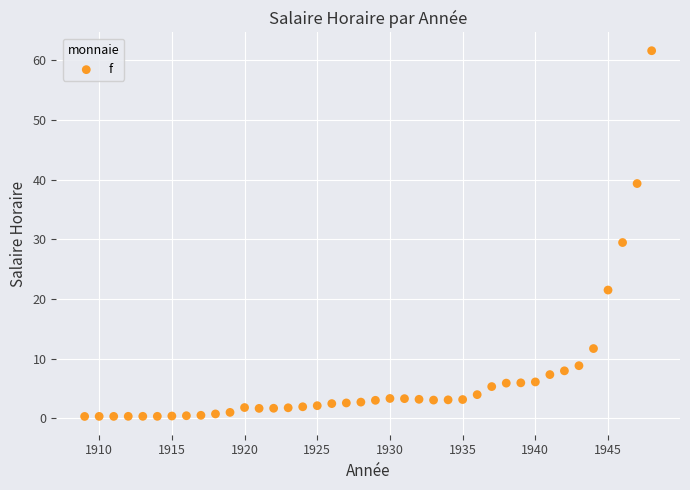

What is the range of Y values (max minus min)?

61.3